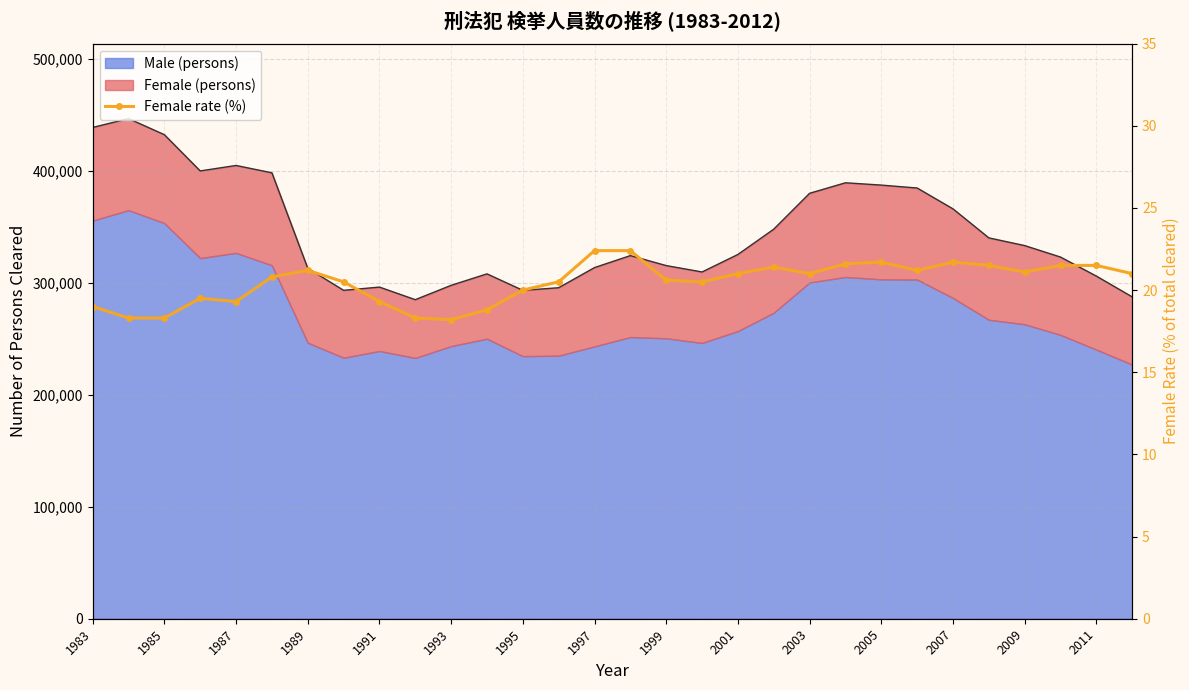

The chart shows a value of 21.7 at 2007. True or false?

True